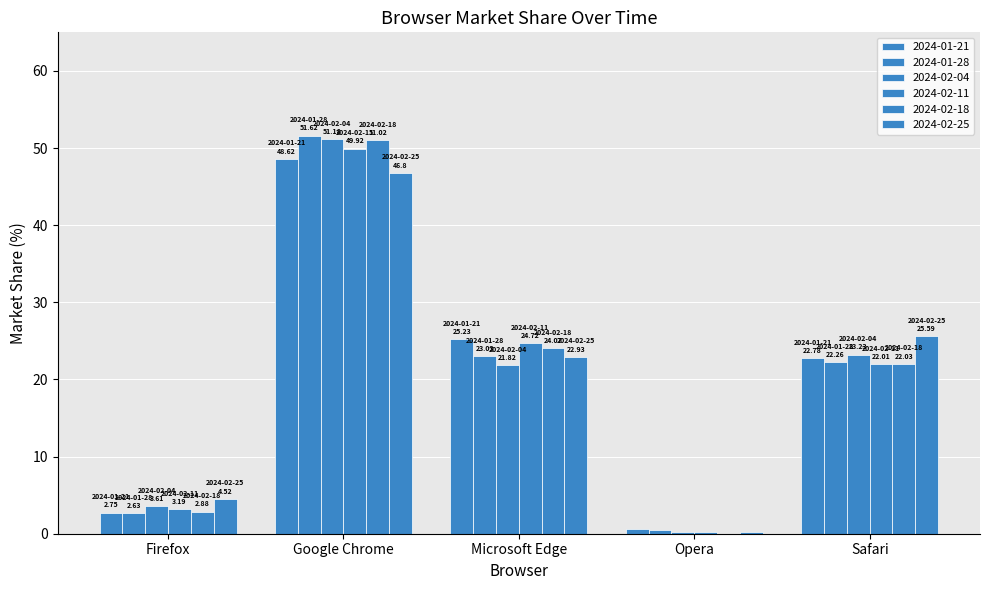

Reading right to left, extract all data points from this chart.

2024-01-21: 22.8	0.6	25.2	48.6	2.8
2024-01-28: 22.3	0.5	23.0	51.6	2.6
2024-02-04: 23.2	0.2	21.8	51.2	3.6
2024-02-11: 22.0	0.2	24.7	49.9	3.2
2024-02-18: 22.0	0.0	24.1	51.0	2.9
2024-02-25: 25.6	0.2	22.9	46.8	4.5